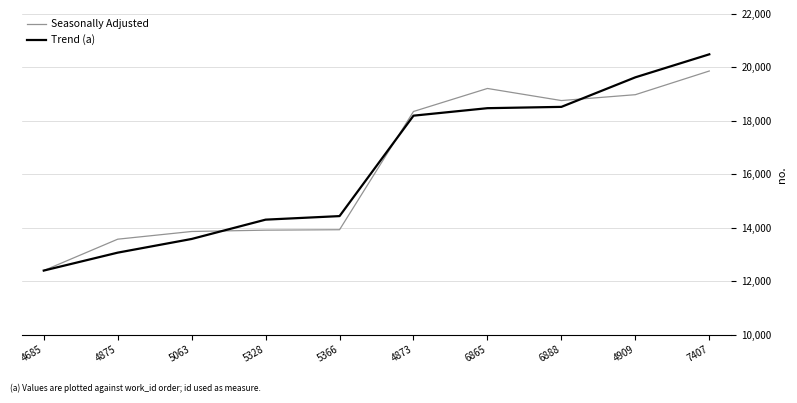

Which series has the largest total across all categories?

Trend (a)